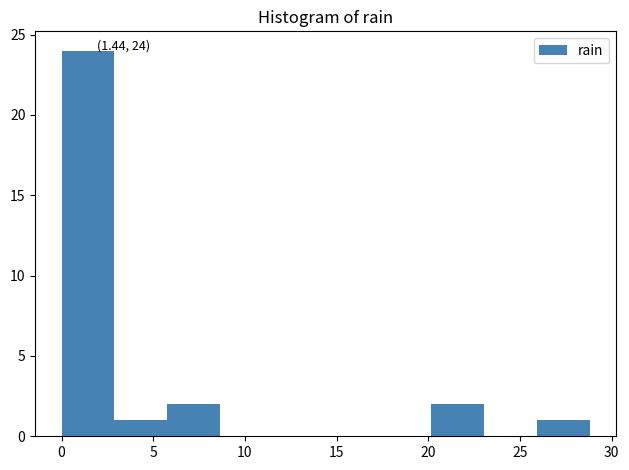

Which range on the x-axis has the tallest bar?

0.0 to 3.0